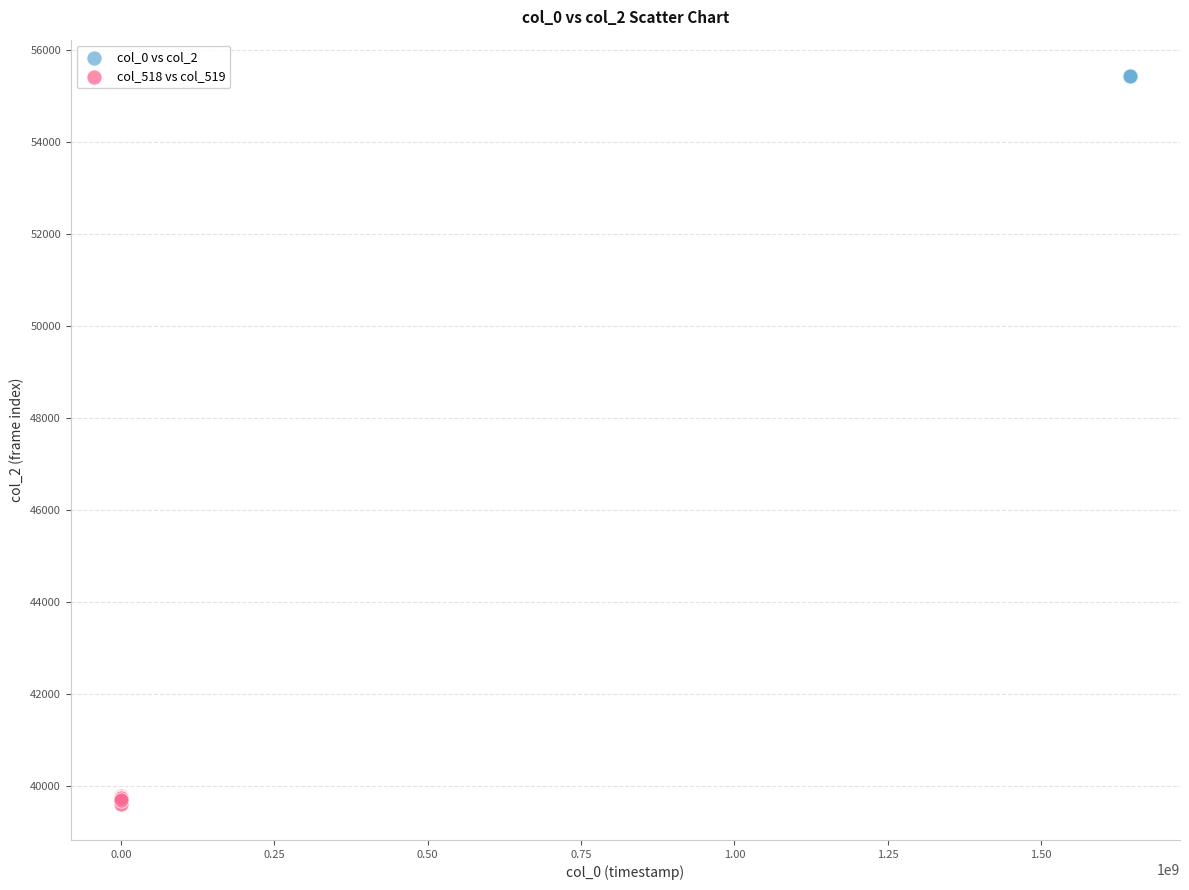

Which series contains the lowest Y value?

col_518 vs col_519